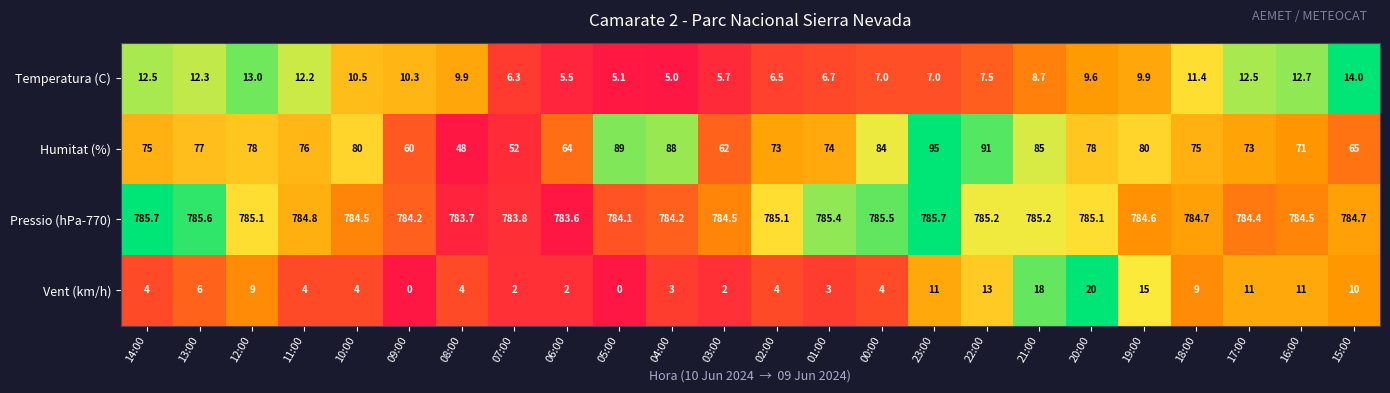

What is the spread (max minus min) of values at 08:00?

779.7